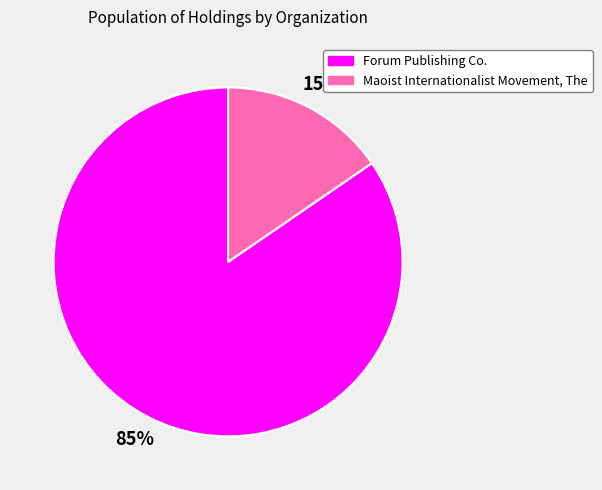

To the nearest percent, what is the combined percentage of Maoist Internationalist Movement, The and Forum Publishing Co.?

100%